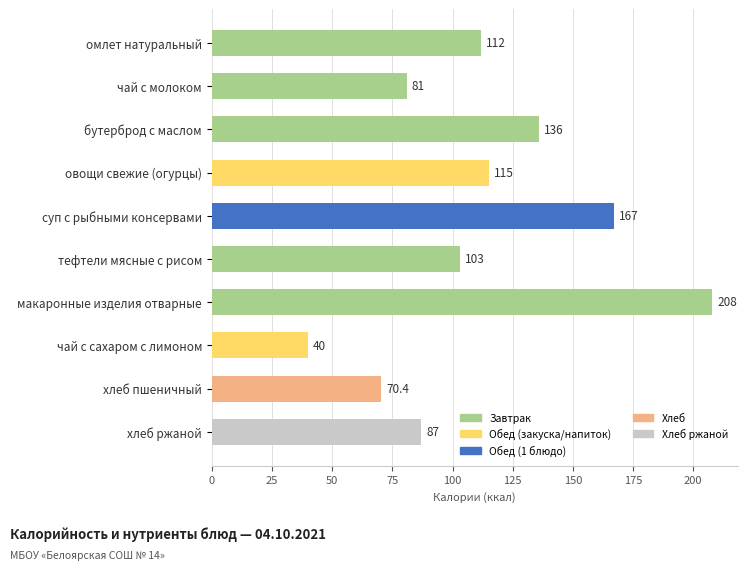

What is the smallest value displayed?

40.0